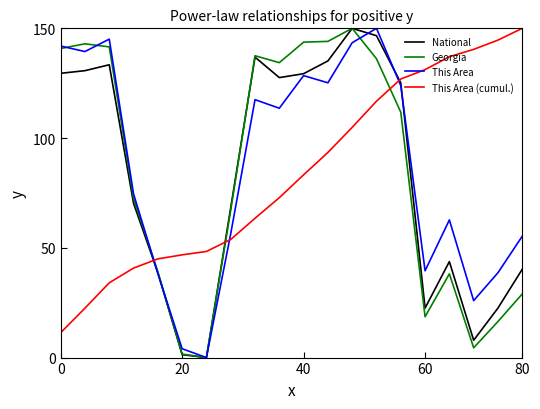

How many times do This Area (cumul.) and This Area cross each other?

3